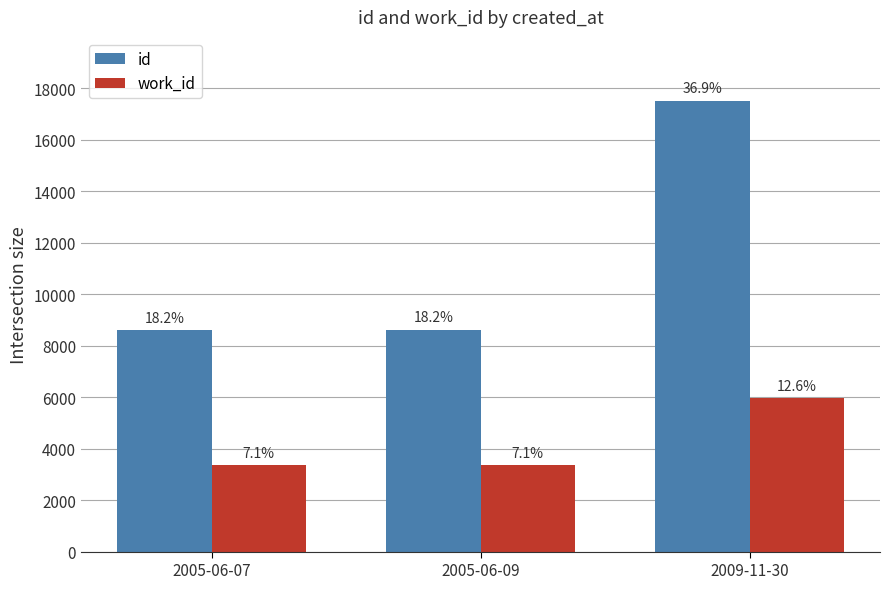

What are all the series names shown in the legend?

id, work_id